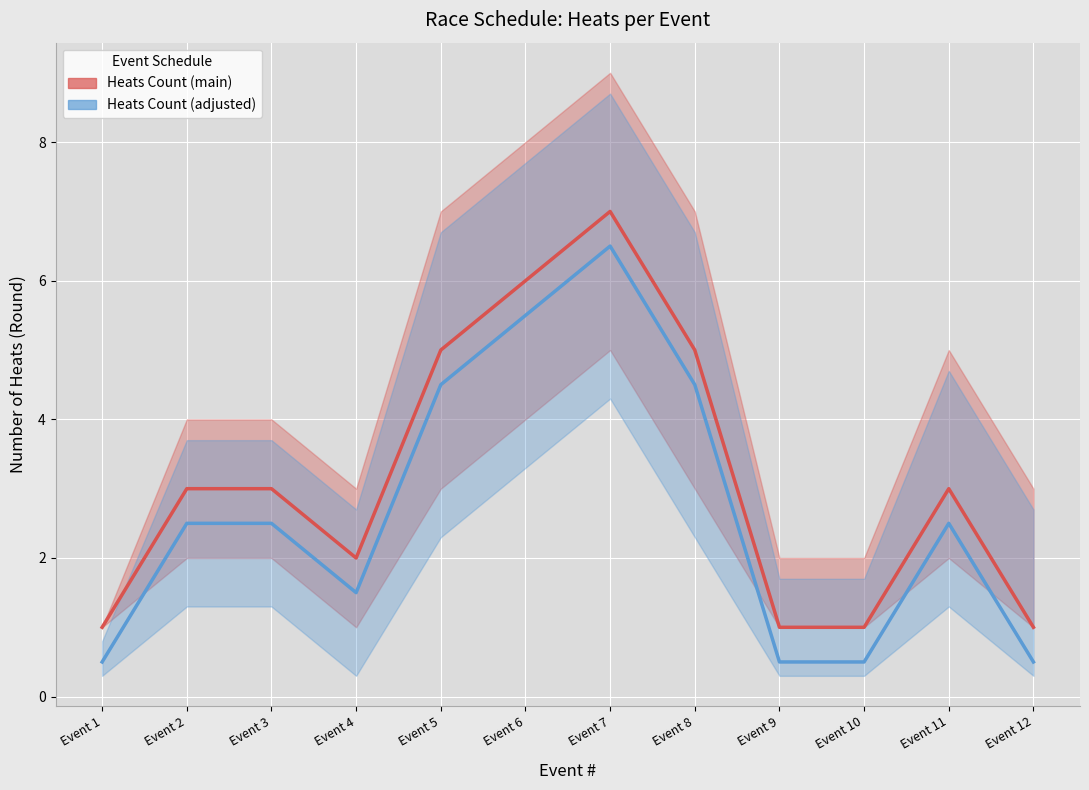

Which series has the largest range (max minus min)?

Heats Count (main)